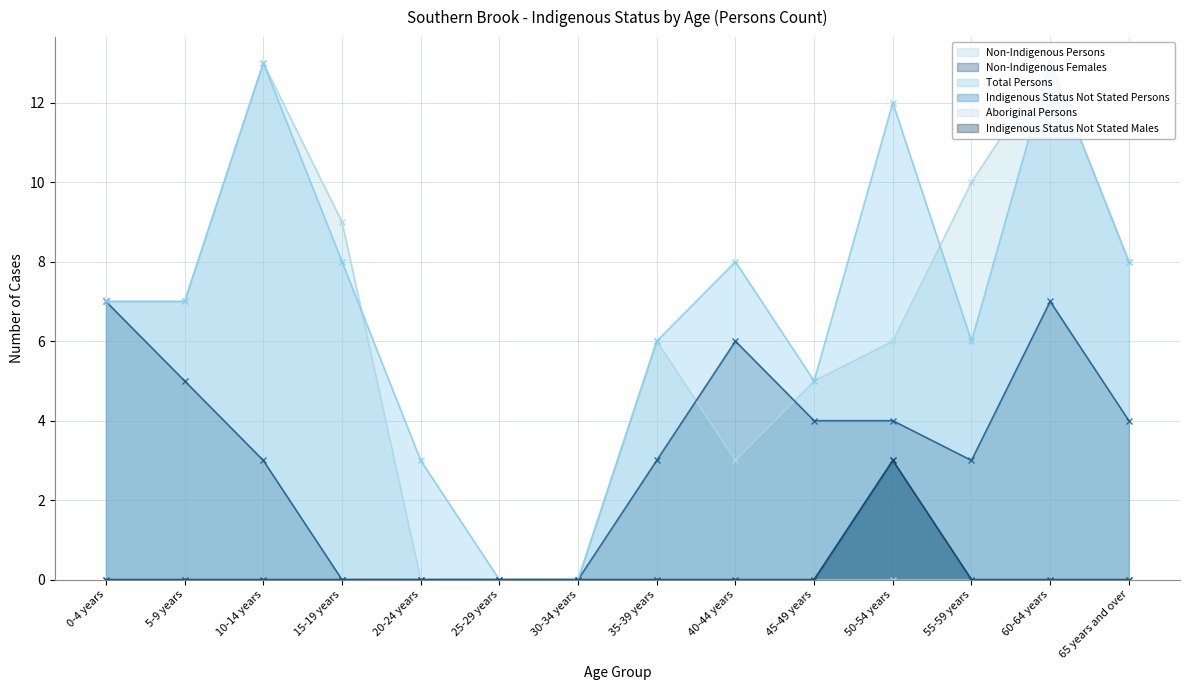

True or false: Total Persons and Indigenous Status Not Stated Males intersect in this chart.

False